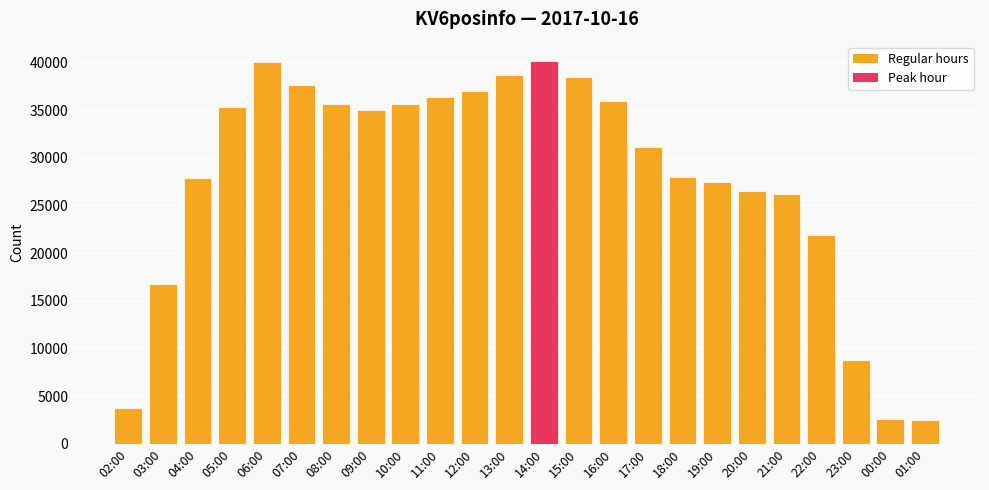

Where is the data nearest to the value 21320?

22:00